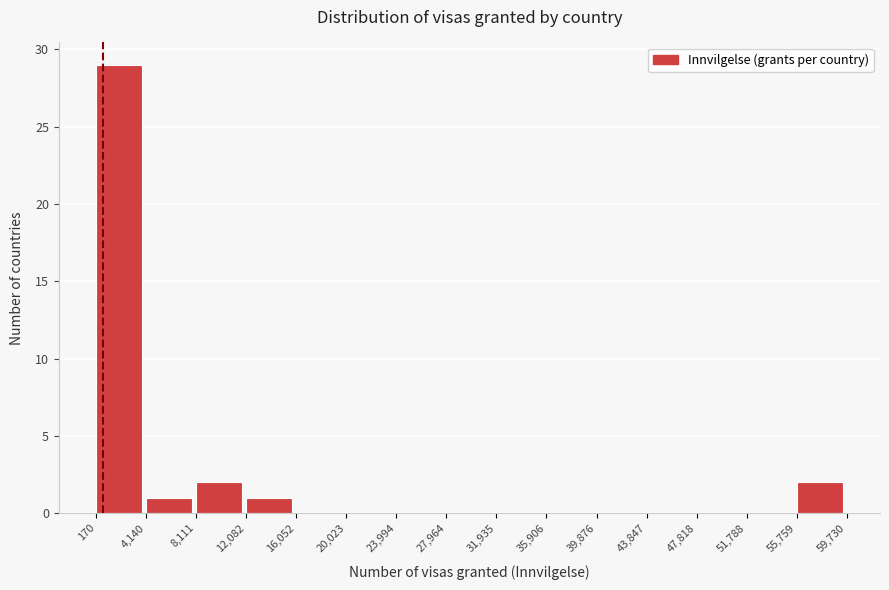

Reading left to right, transcribe this chart: for each bar, give the range it covers on the x-axis and its height. The values are not printed on the chart, so give them approximately, as read against the axis.

170 to 4,140: 29
4,140 to 8,111: 1
8,111 to 12,082: 2
12,082 to 16,052: 1
16,052 to 20,023: 0
20,023 to 23,994: 0
23,994 to 27,964: 0
27,964 to 31,935: 0
31,935 to 35,906: 0
35,906 to 39,876: 0
39,876 to 43,847: 0
43,847 to 47,818: 0
47,818 to 51,788: 0
51,788 to 55,759: 0
55,759 to 59,730: 2